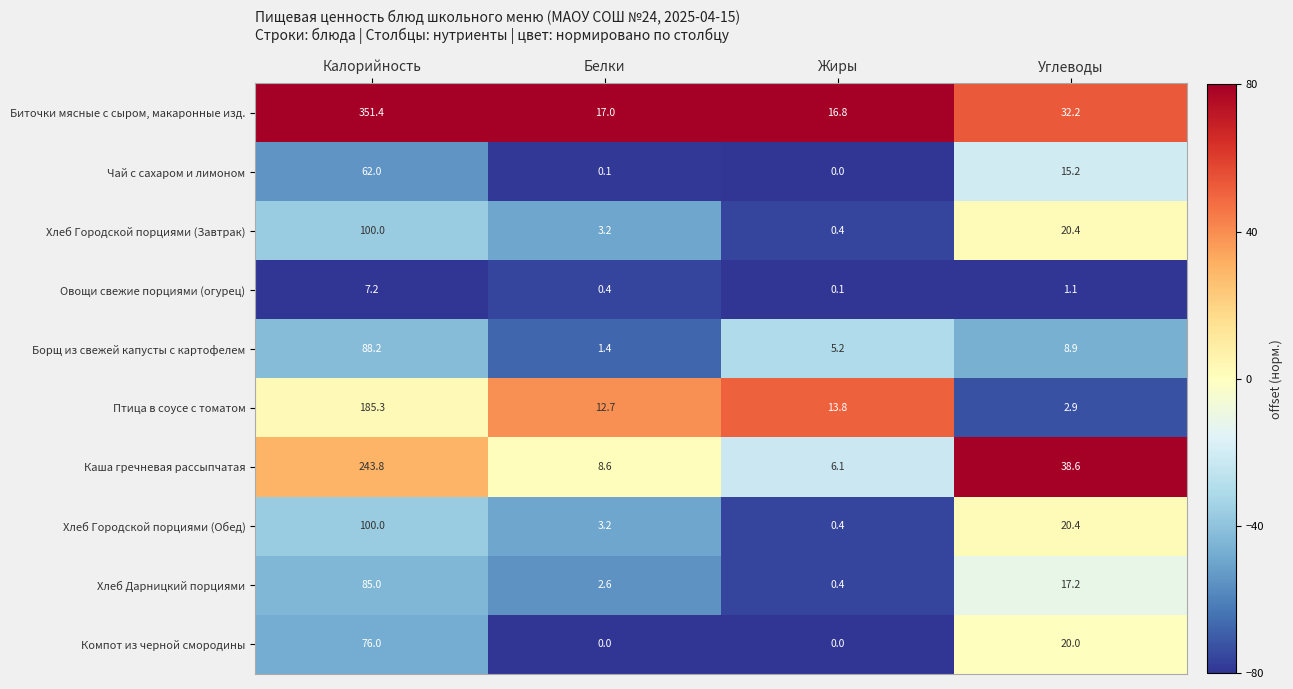

At how many categories does at least one series exceed 35?

2